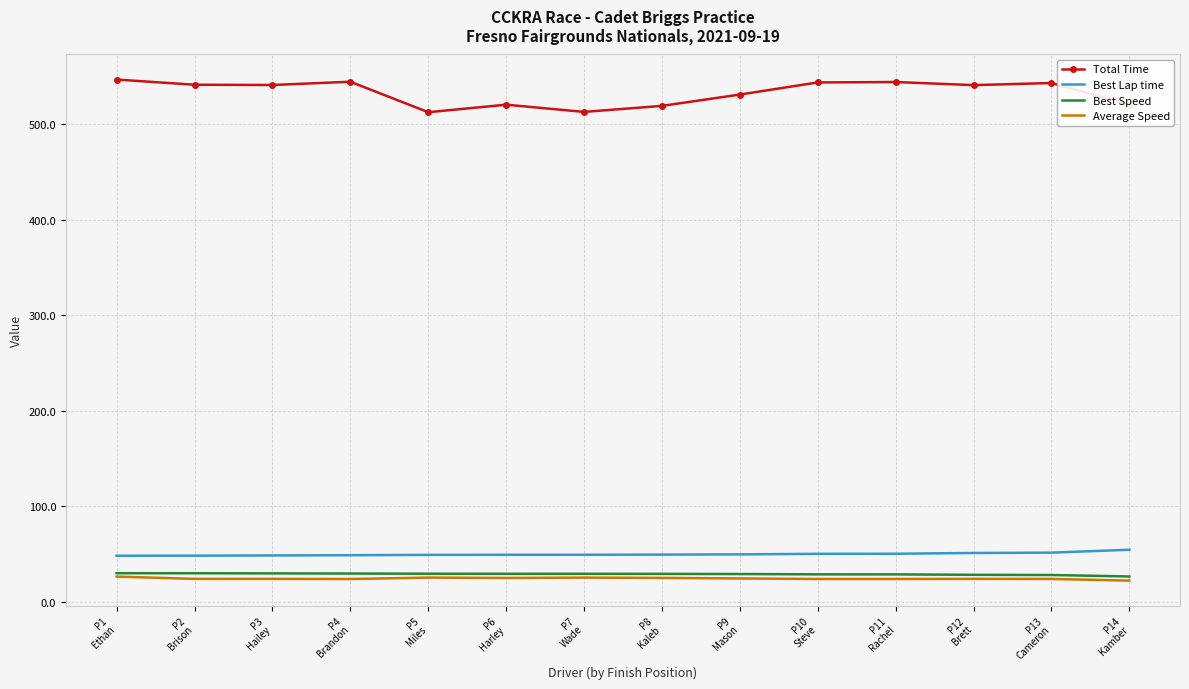

What is the approximate value of Best Speed at P13
Cameron?

28.0